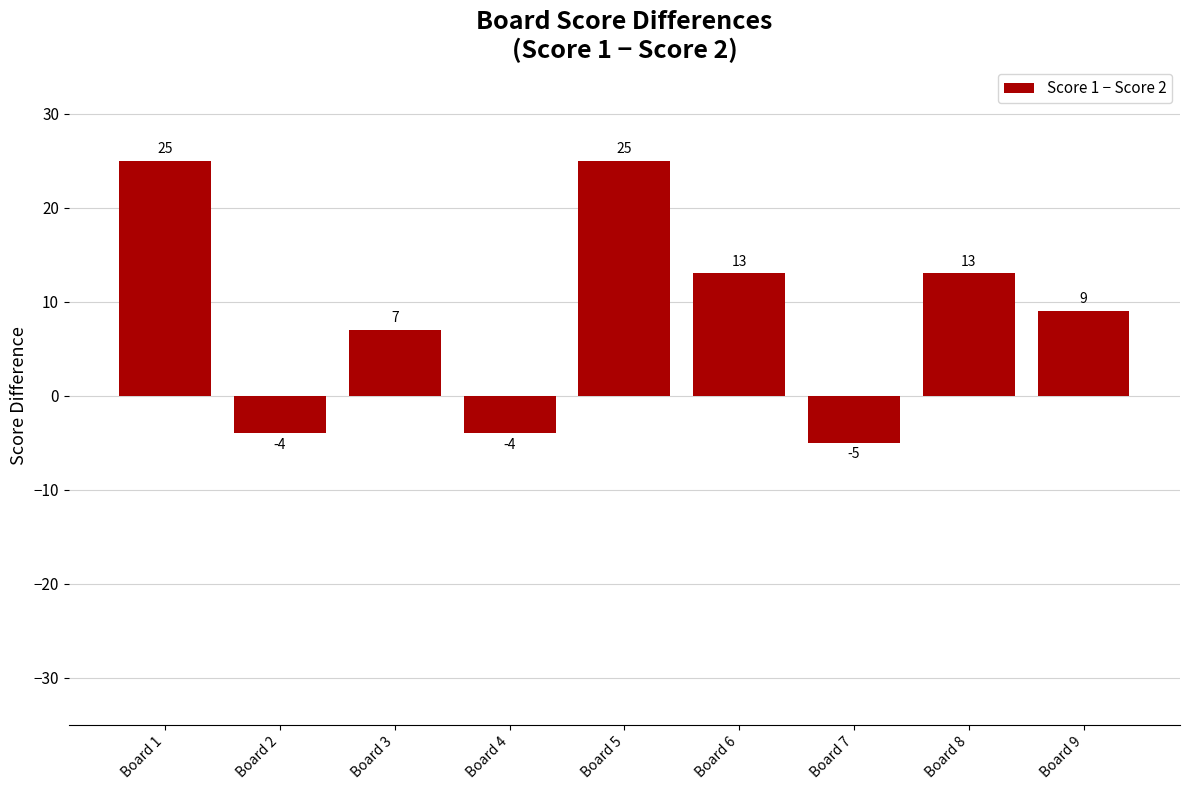

What is the average value?

9